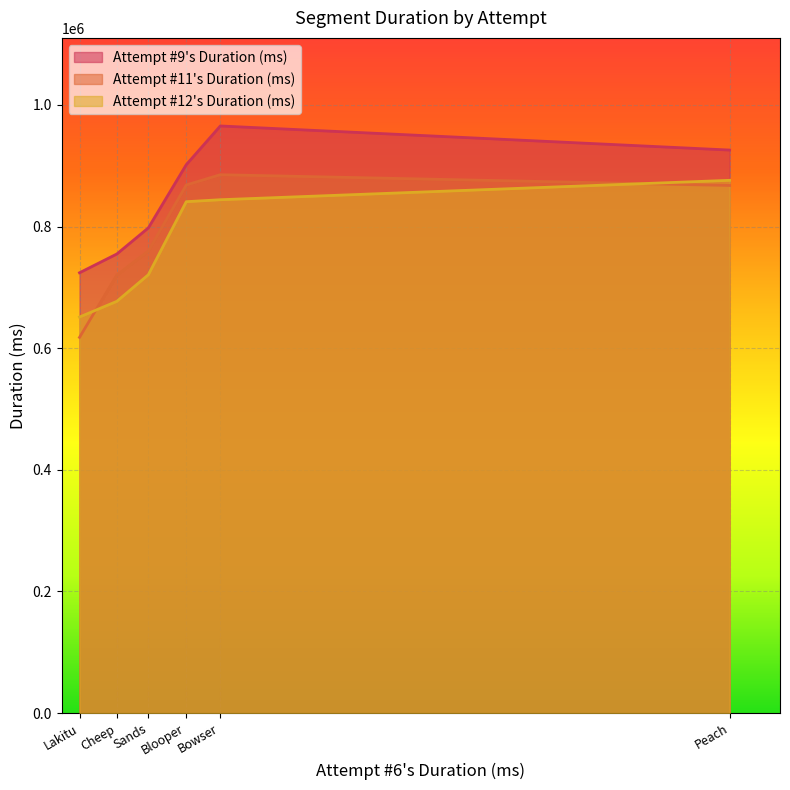

Between Sands and Bowser, which series saw the biggest shift?

Attempt #9's Duration (ms)